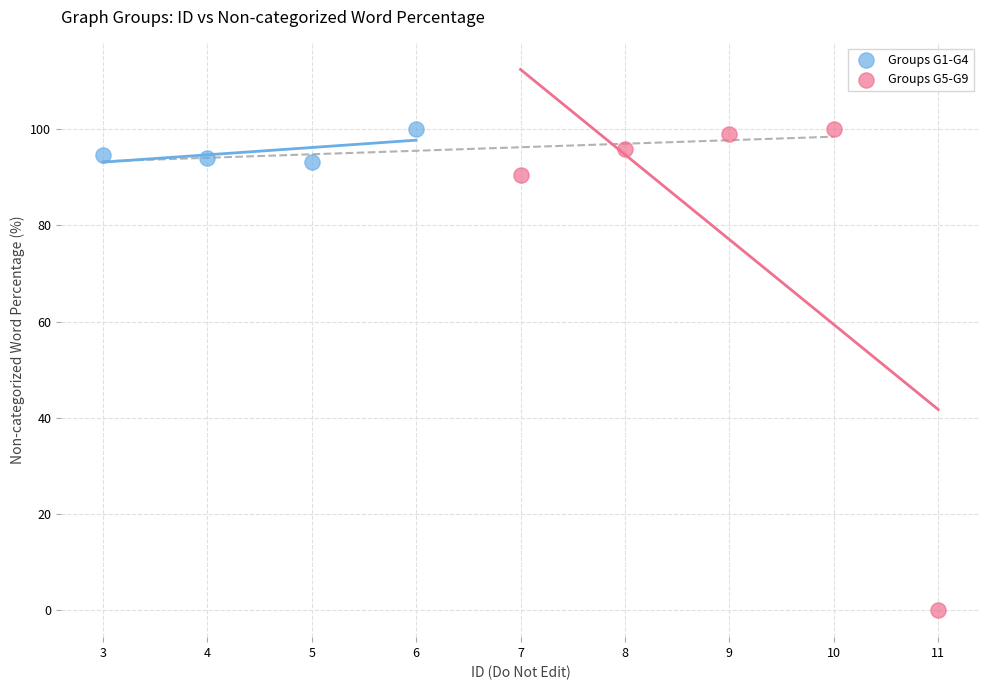

Which series has the largest Y range (max minus min)?

Groups G5-G9